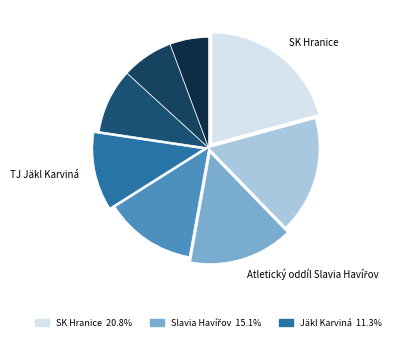

Count the number of slices in the pie.

8